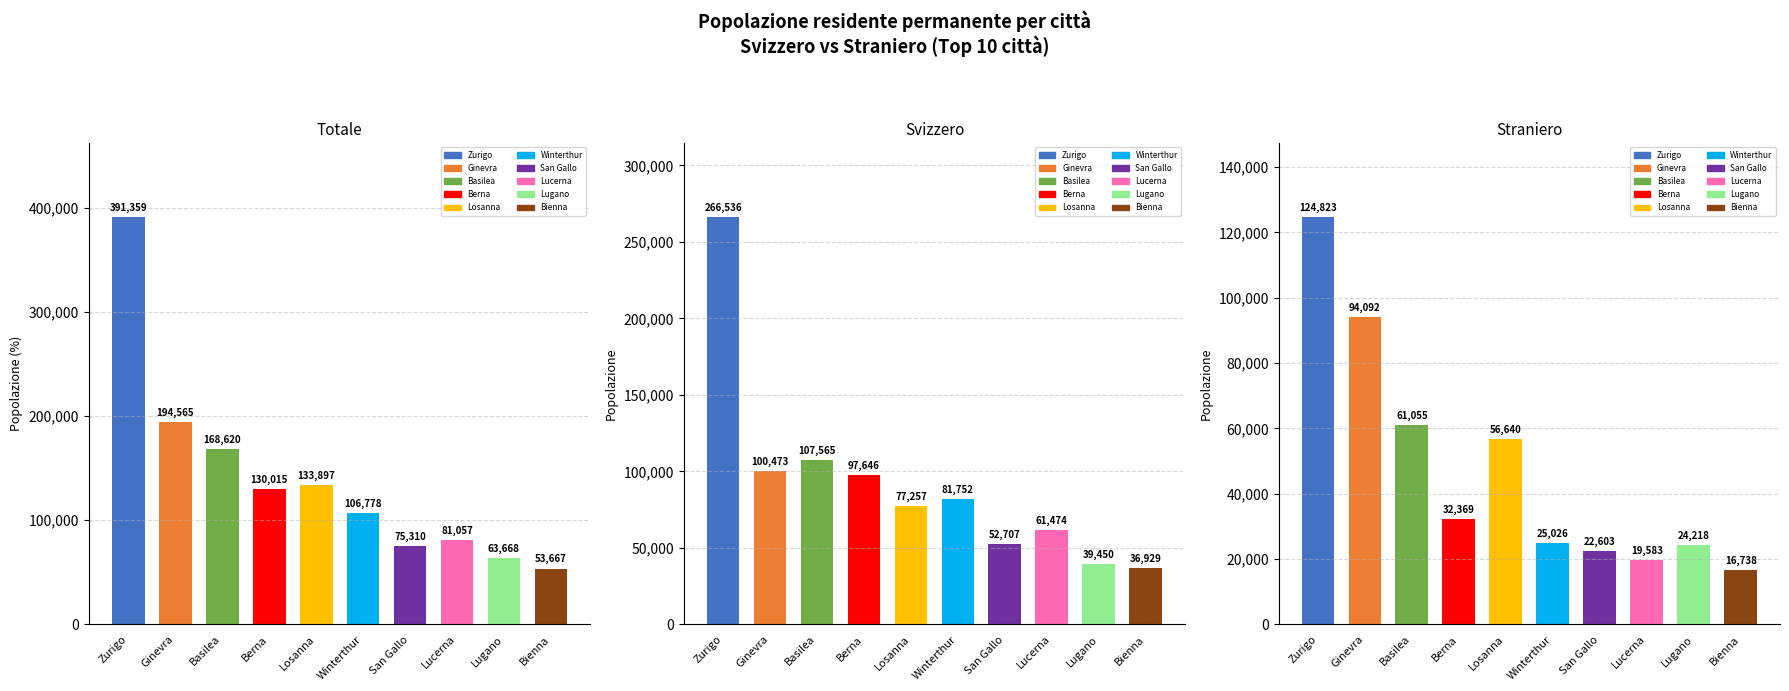

At which label does Straniero reach its peak?

Zurigo